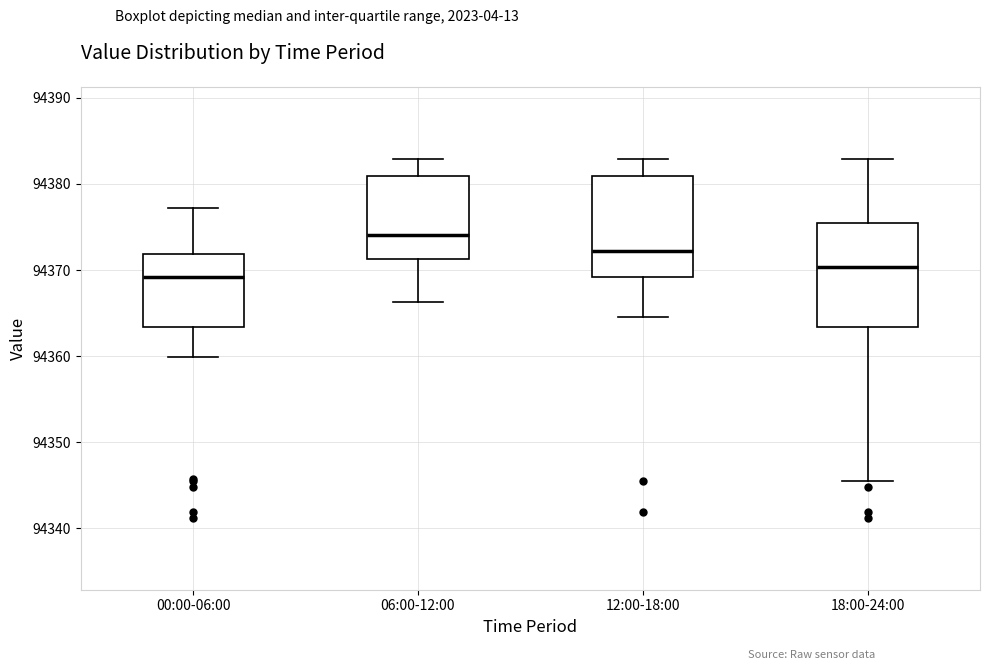

Where does the upper whisker of the box for 12:00-18:00 end on the y-axis? The values are not printed on the chart, so give them approximately, as read against the axis.

94383